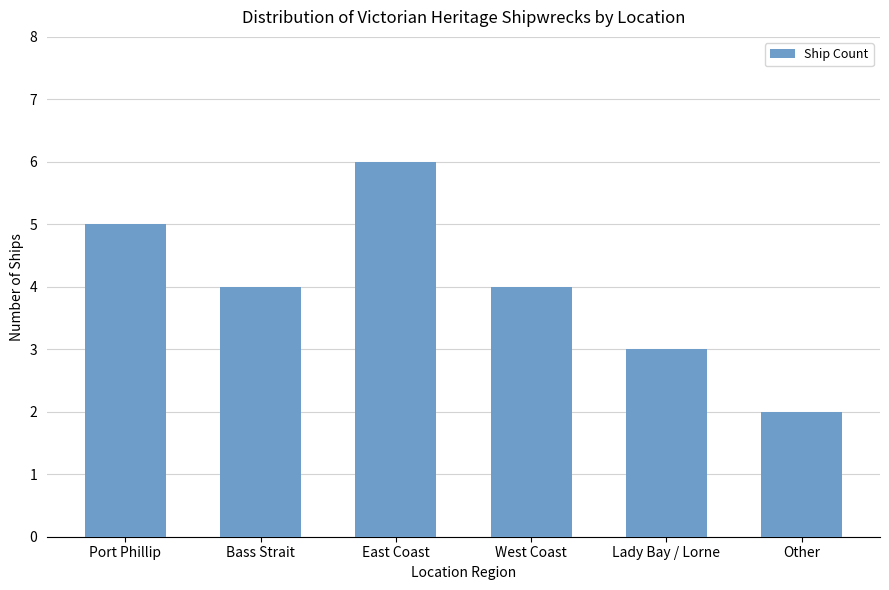

At which category does the chart reach its peak across all series?

East Coast